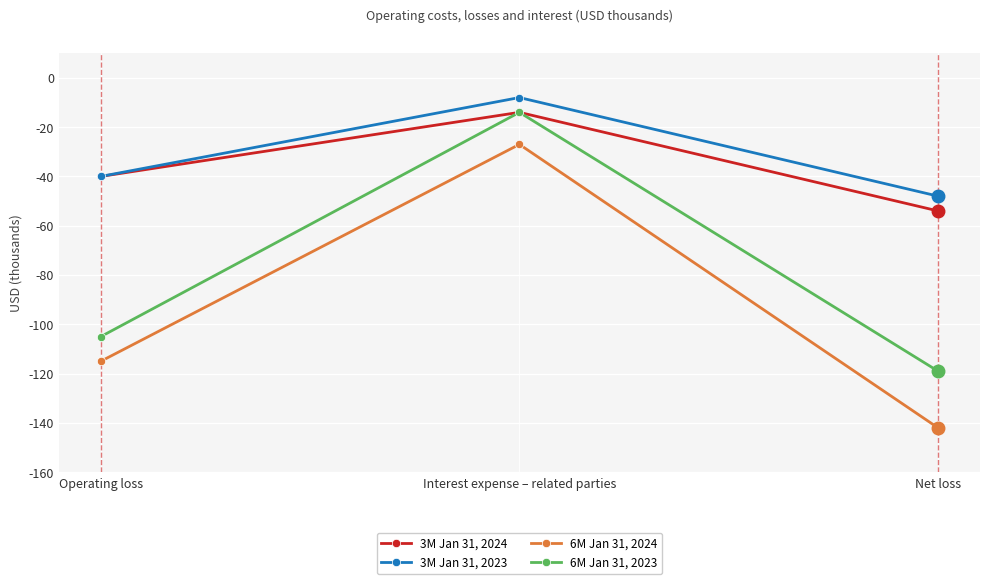

Does the chart have visible grid lines?

Yes